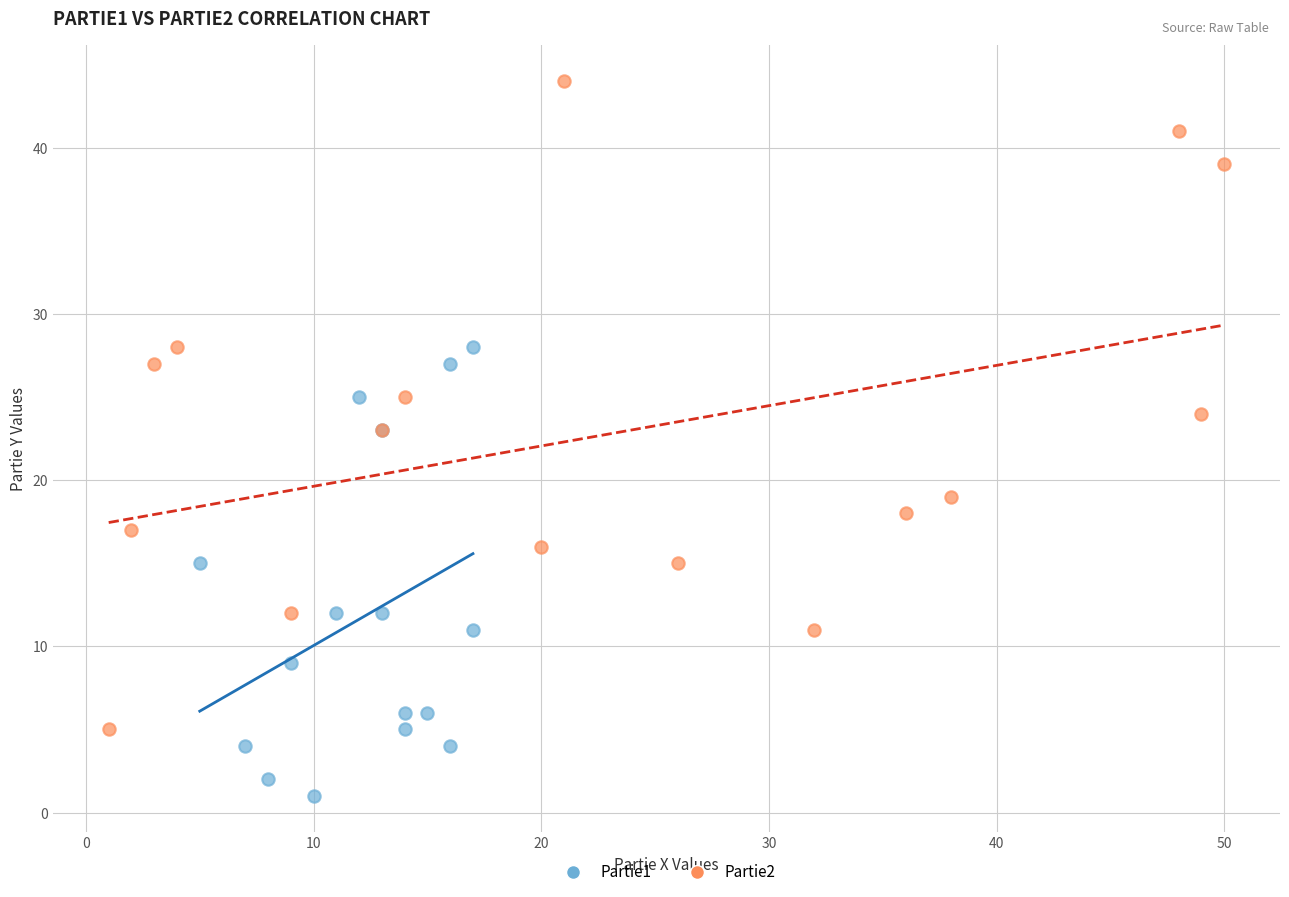

Which series contains the lowest Y value?

Partie1